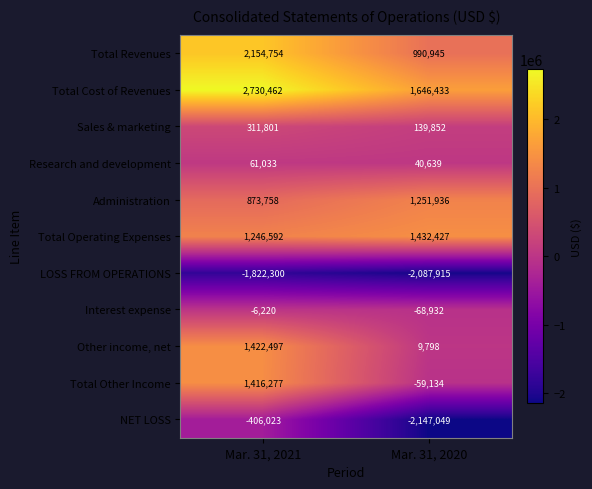

Rank the series at Mar. 31, 2020 from highest to lowest value.

Total Cost of Revenues, Total Operating Expenses, Administration, Total Revenues, Sales & marketing, Research and development, Other income, net, Total Other Income, Interest expense, LOSS FROM OPERATIONS, NET LOSS